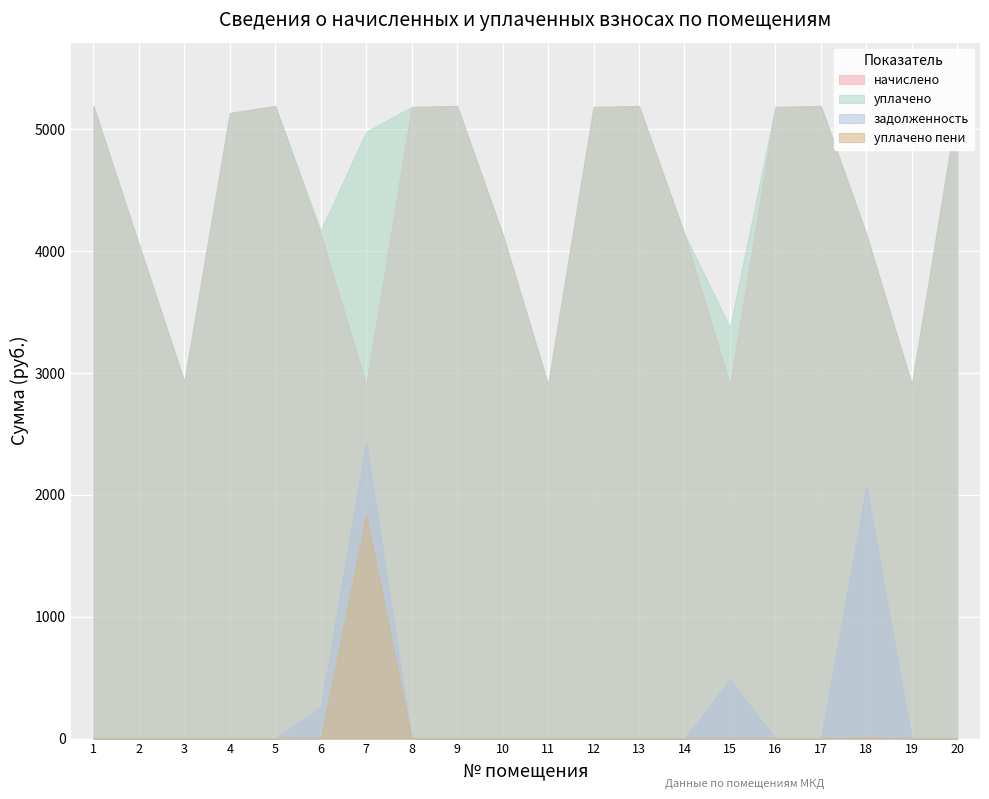

Where does the начислено series first go above 5133?

1